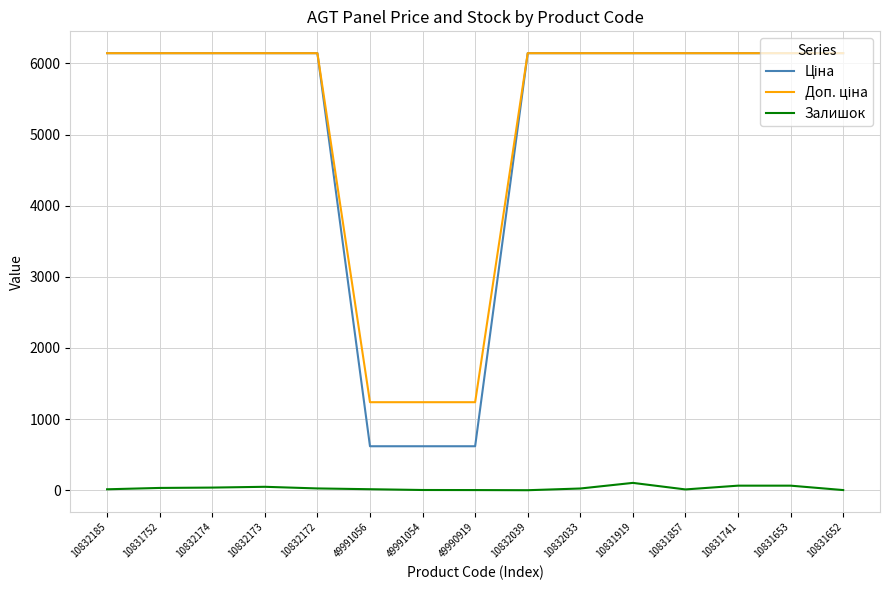

What is the average value of the Залишок series?

30.5